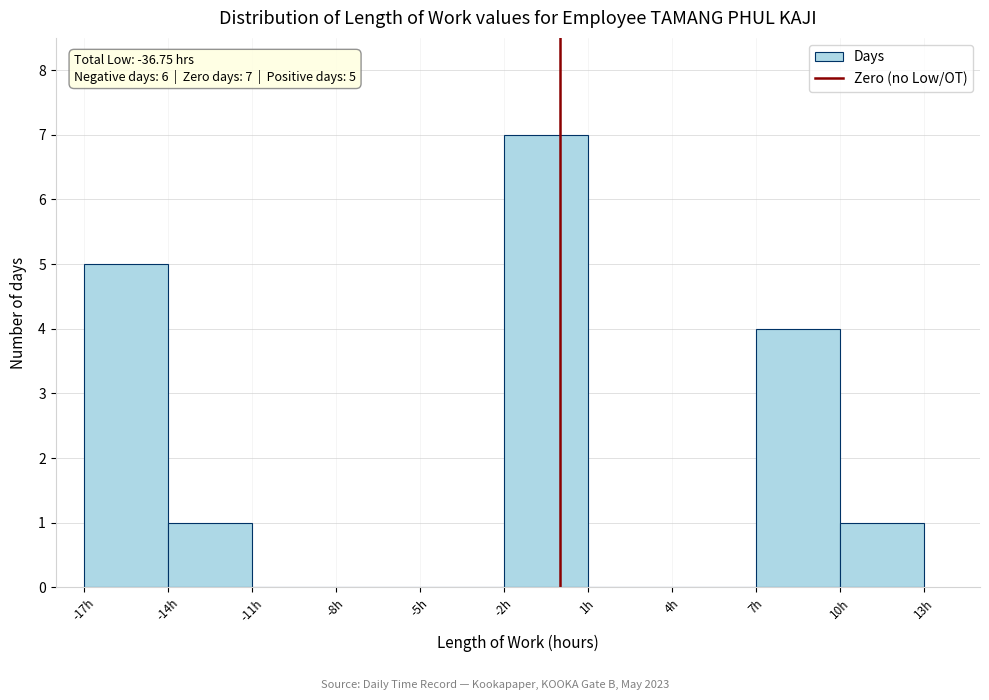

Which range on the x-axis has the tallest bar?

-2 to 1